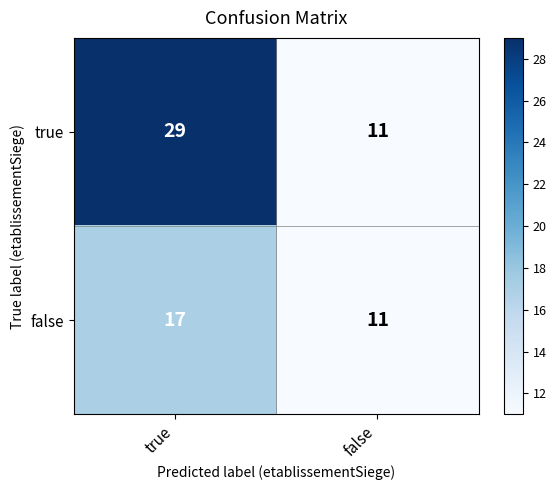

Reading left to right, list all the values displayed in this chart.

true: true=29	false=11
false: true=17	false=11